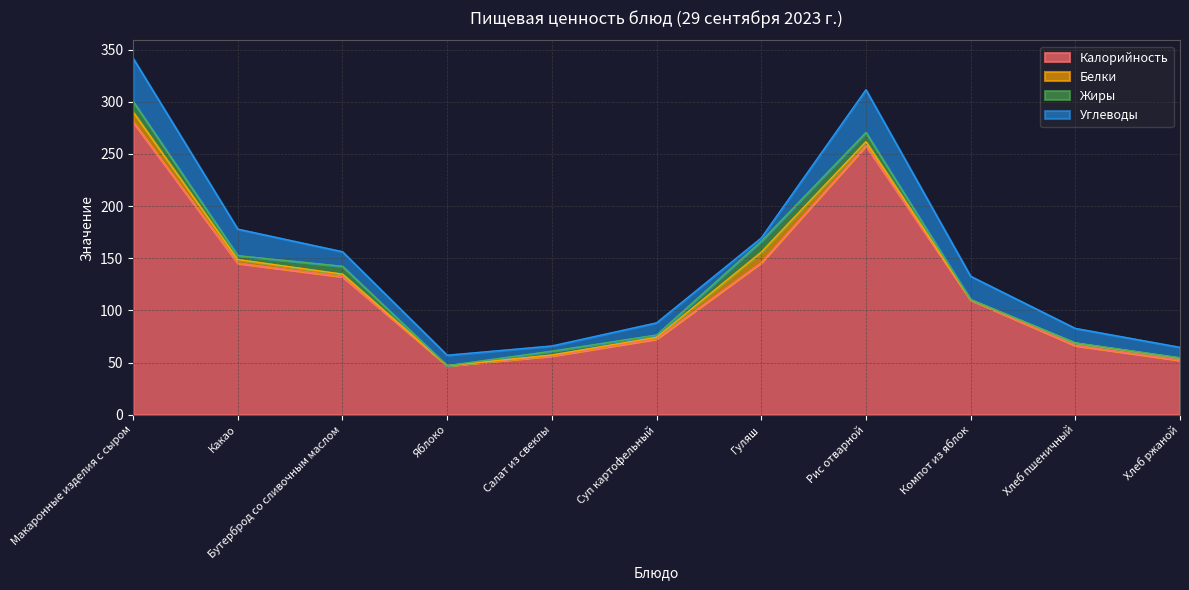

Which category has the highest value in the Жиры series?

Гуляш